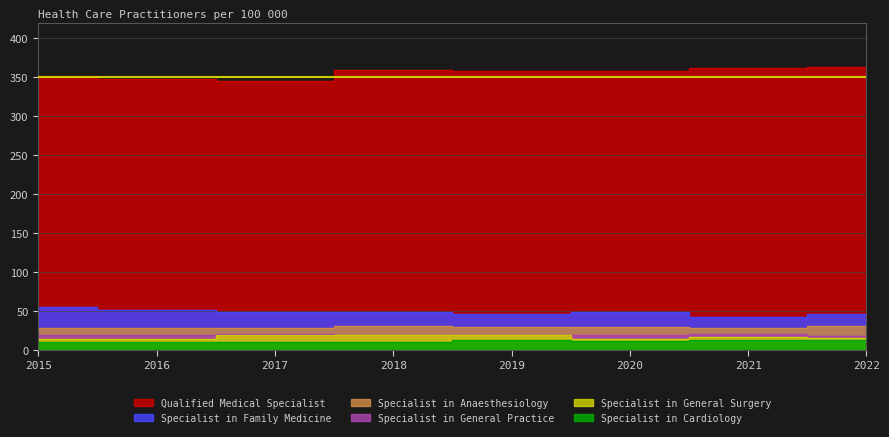

Is the value of Specialist in General Practice at 2016 greater than the value of Specialist in Cardiology at 2018?

Yes